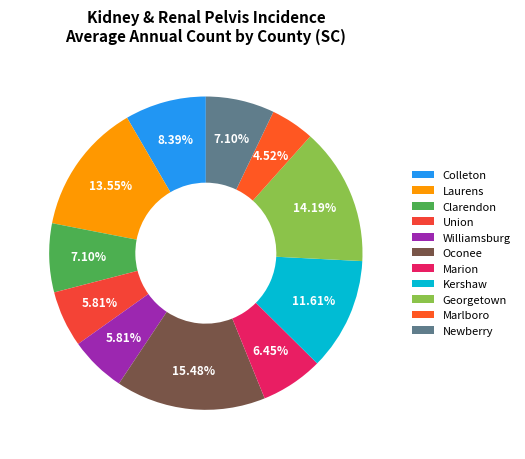

What percentage is the Laurens slice, to the nearest percent?

14%